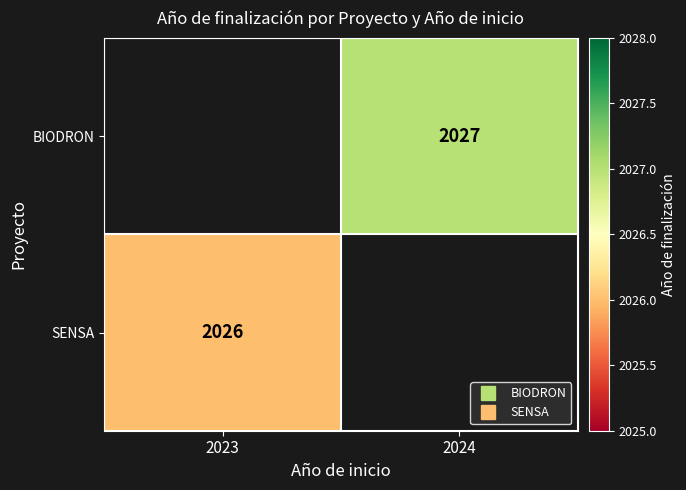

How many series are shown in this chart?

2